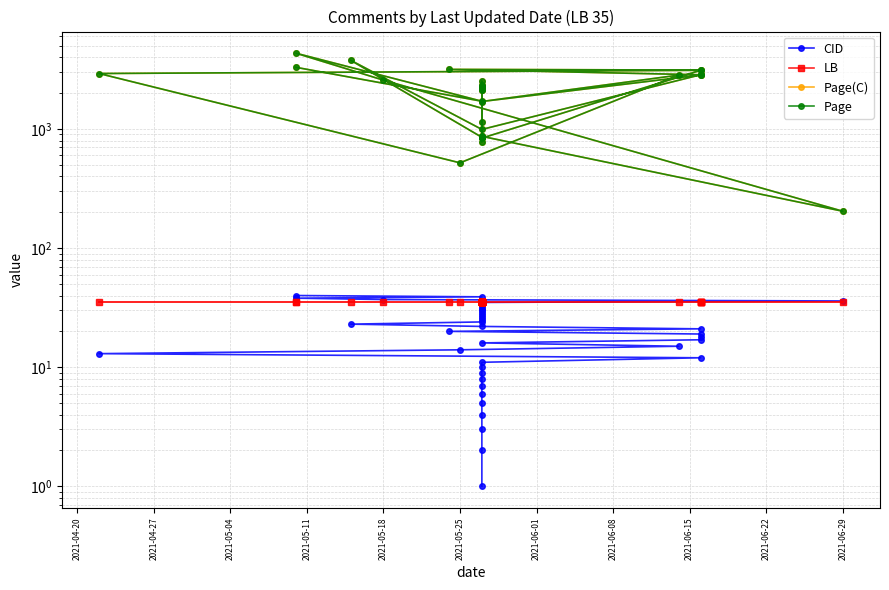

What is the minimum value for LB?

35